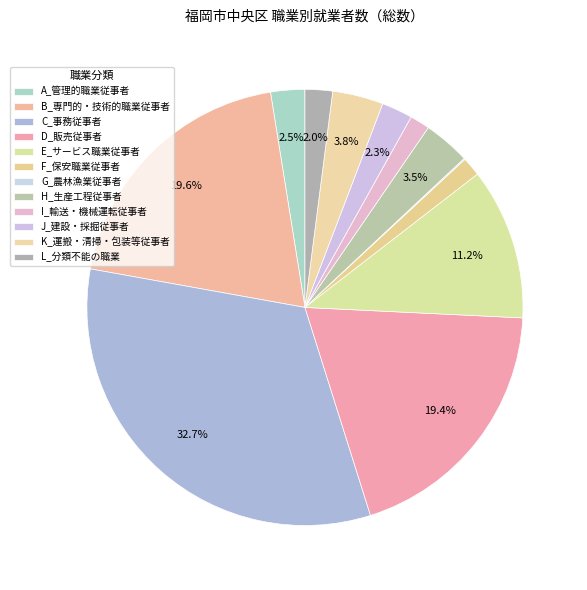

How many slices are in this pie chart?

12